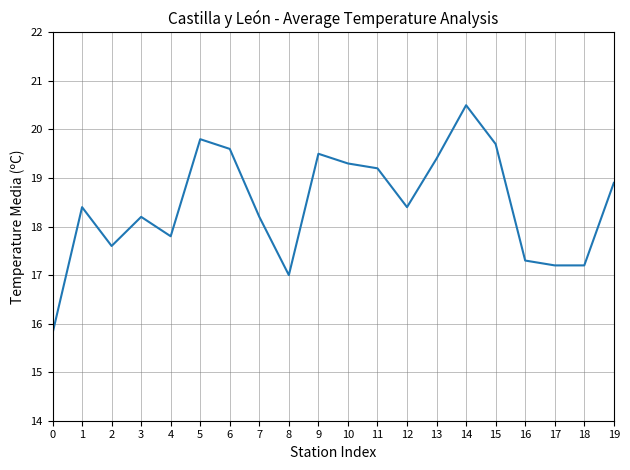

What is the ratio of the value at 12 to the value at 13?

0.9